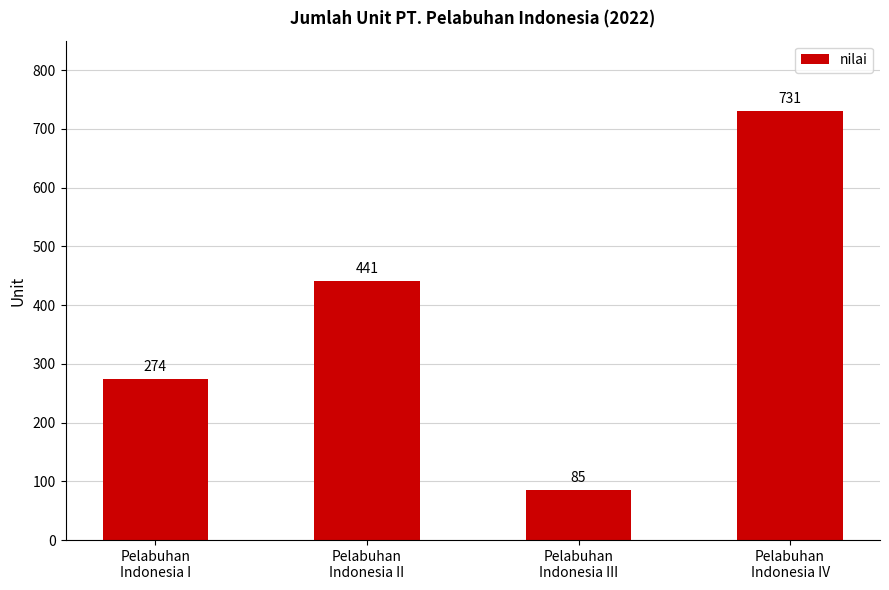

How many distinct data groups are displayed?

1